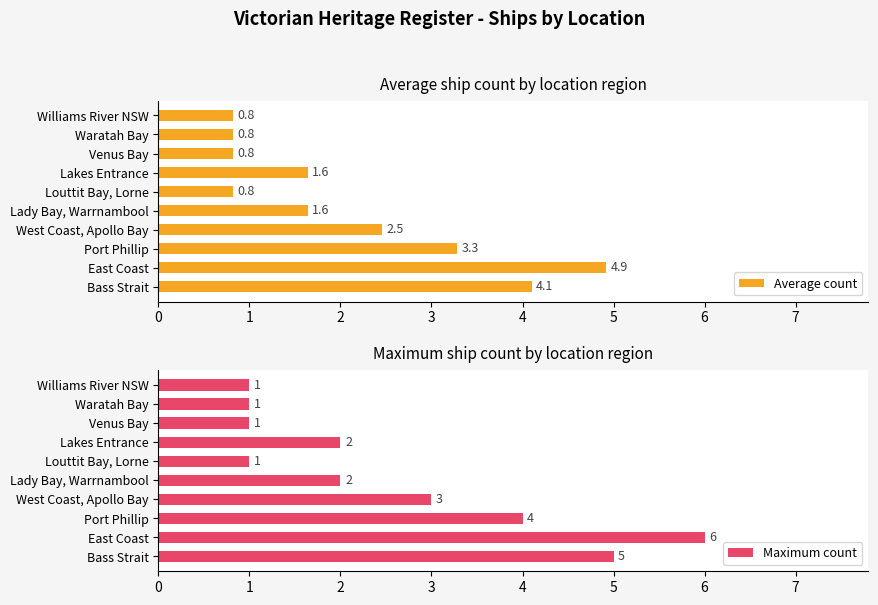

Count the number of data series in this chart.

2